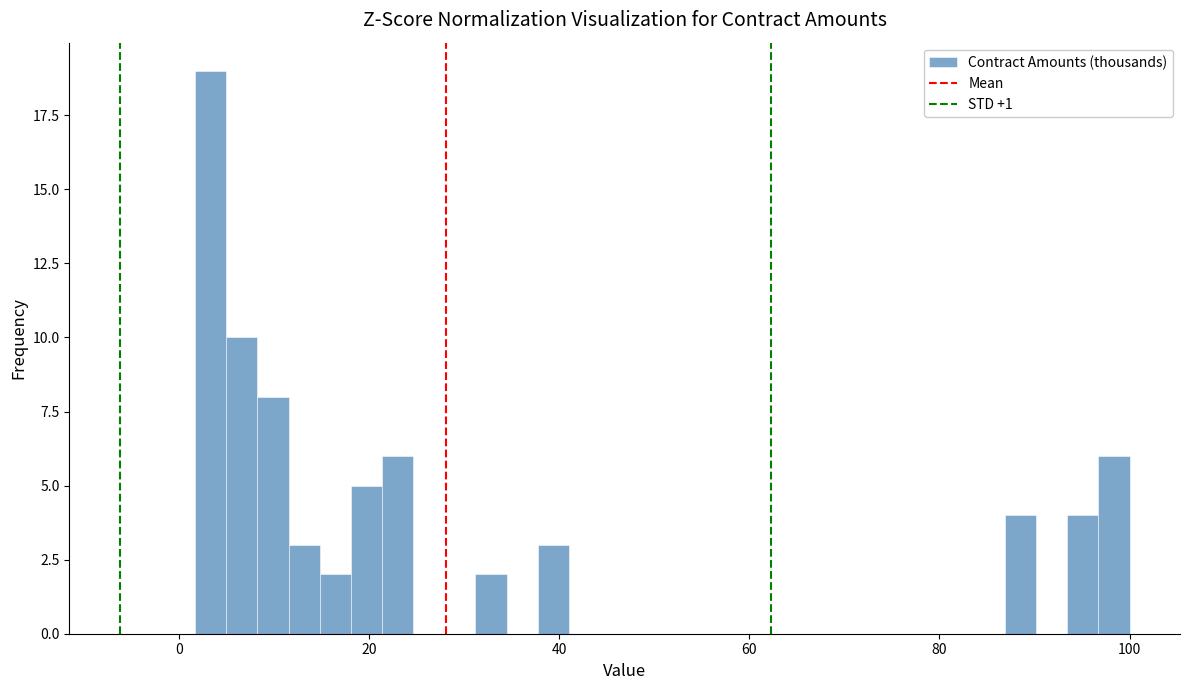

Around what value on the x-axis is the tallest bar? Give the approximate position of its centre, as read against the axis.

4